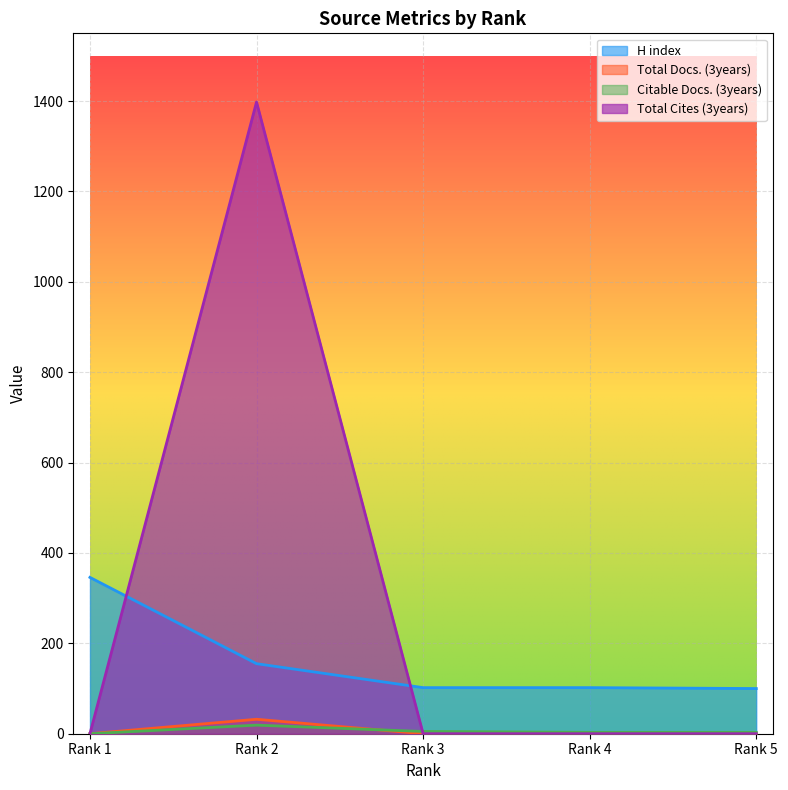

At Rank 2, list the series in order from smallest to largest.

Citable Docs. (3years), Total Docs. (3years), H index, Total Cites (3years)